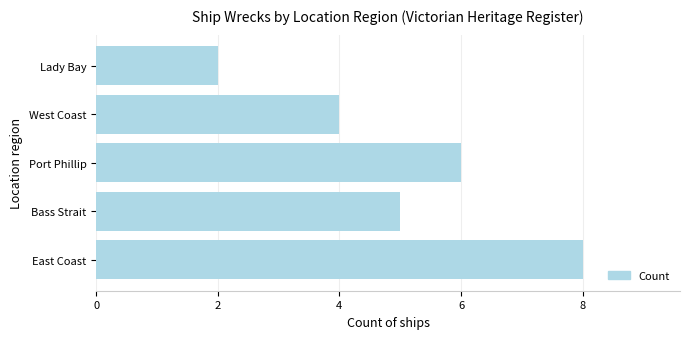

What is the change in value from East Coast to West Coast?

-4